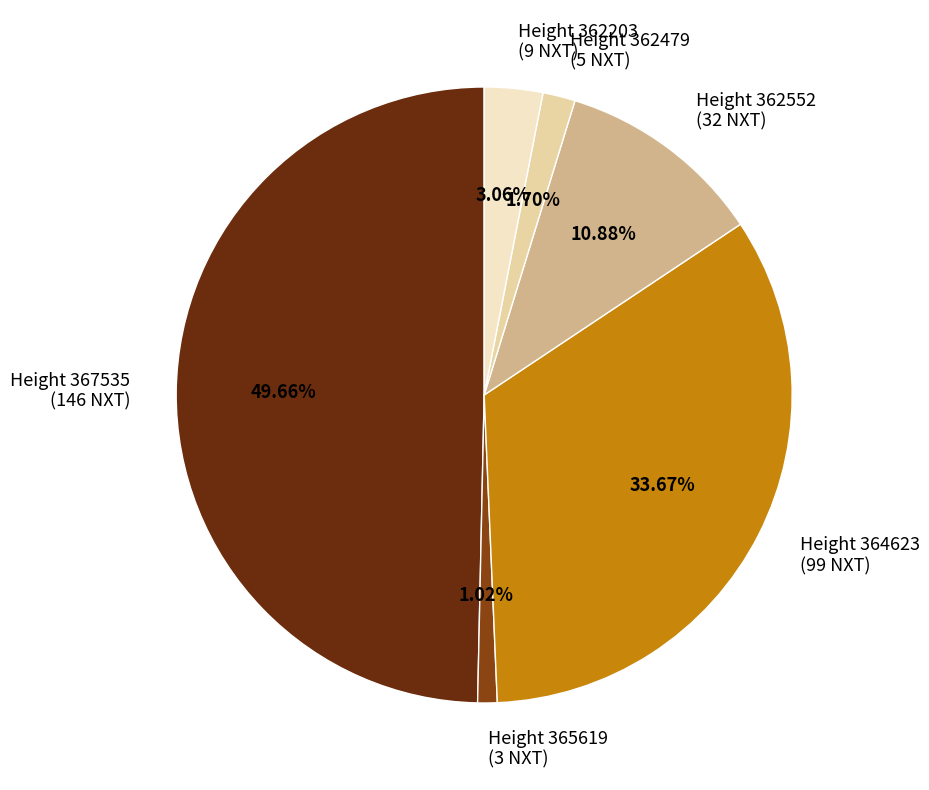

Between Height 362479 (5 NXT) and Height 365619 (3 NXT), which is larger?

Height 362479 (5 NXT)